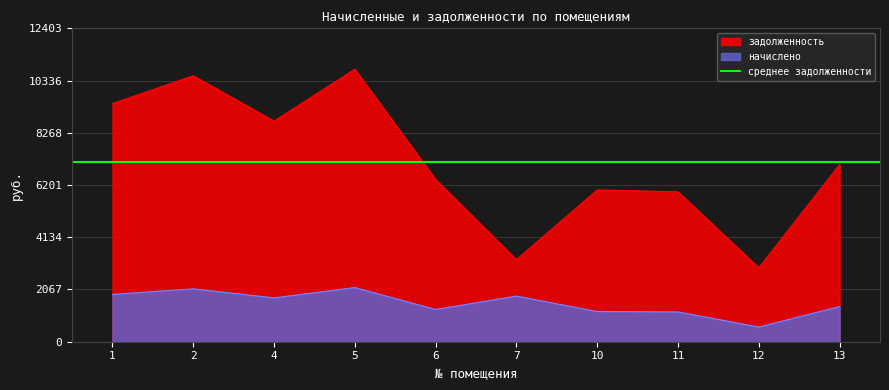

The задолженность series shows 3823.4 at 6. True or false?

False